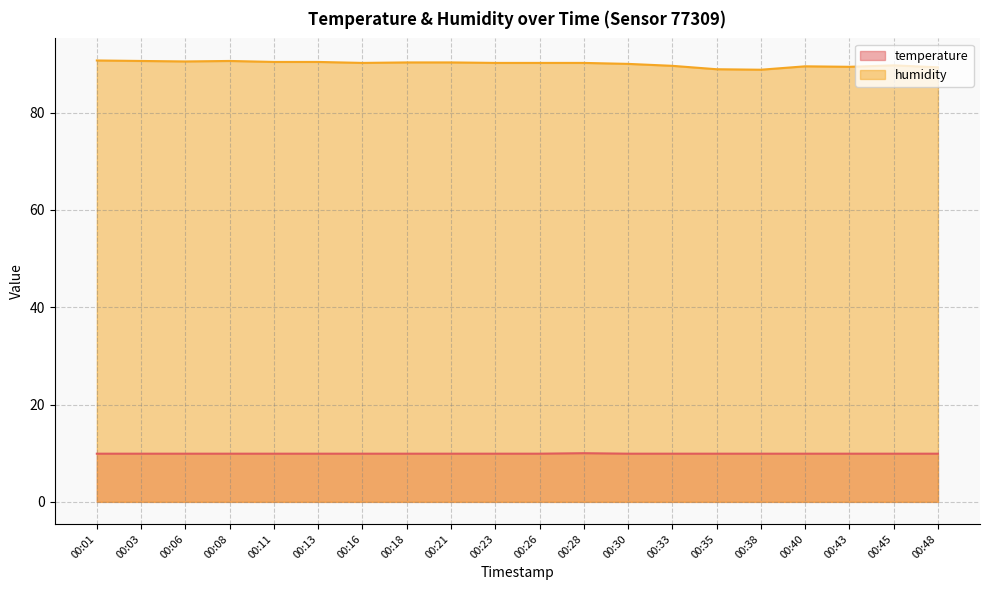

Does the chart display data point markers on the line(s)?

No